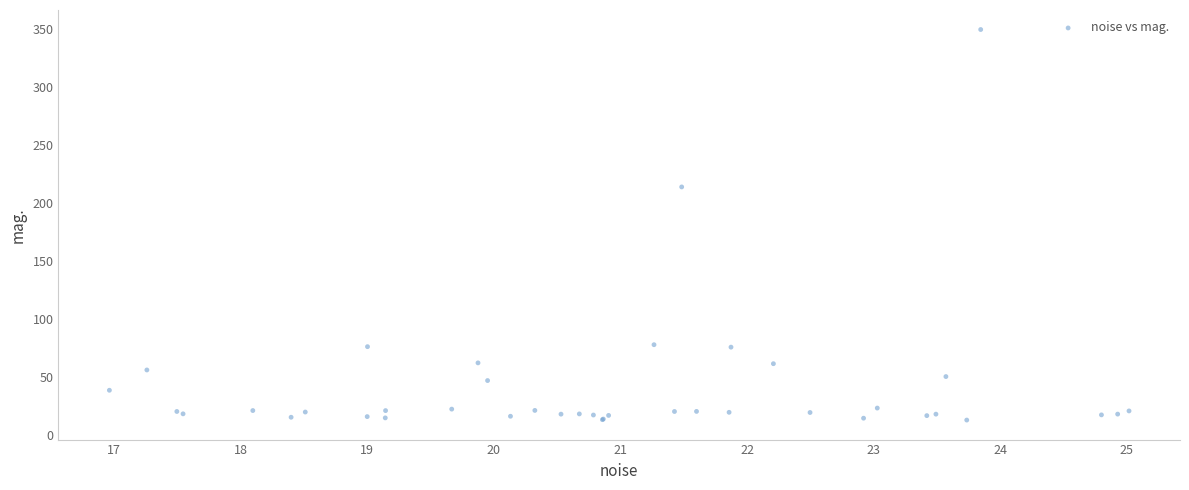

What Y value in the scatter plot is closest to 181?

213.9